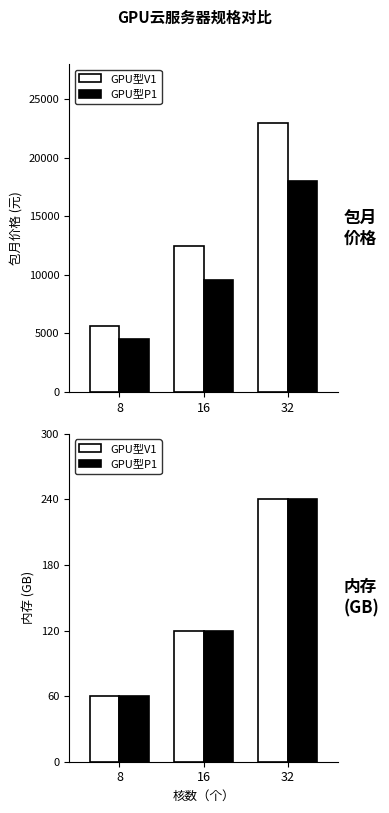

What is the total value across all series at 8?

120